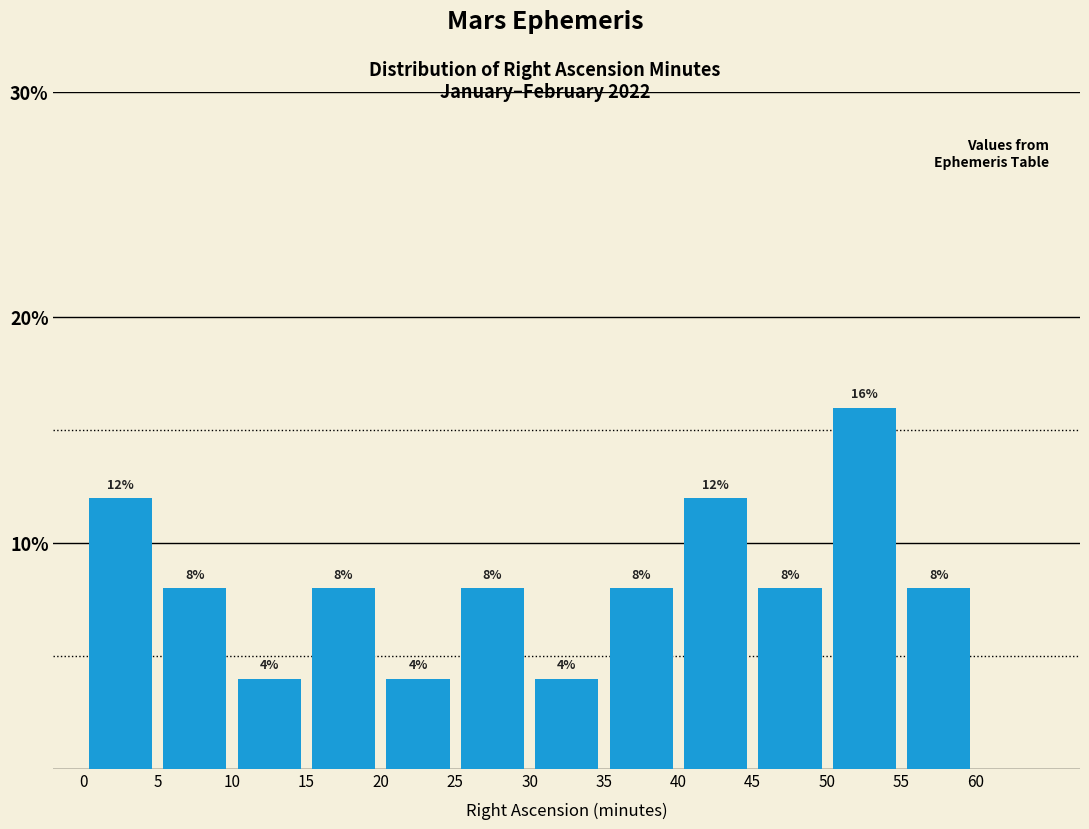

Which range on the x-axis has the tallest bar?

50 to 55